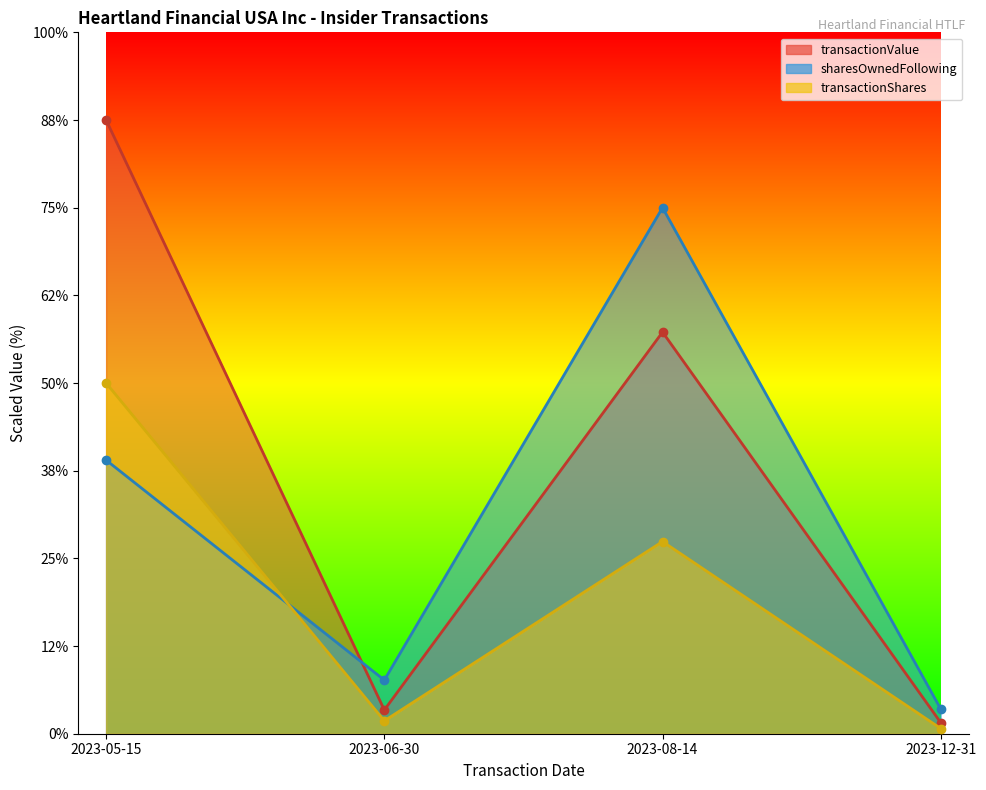

Reading right to left, transcribe all the data shown in this chart.

transactionShares: 2023-12-31=594.5	2023-08-14=21917.8	2023-06-30=1468.5	2023-05-15=40000.0
transactionValue: 2023-12-31=1258.8	2023-08-14=45810.0	2023-06-30=2706.6	2023-05-15=70000.0
sharesOwnedFollowingTransaction: 2023-12-31=2807.8	2023-08-14=60000.0	2023-06-30=6115.9	2023-05-15=31207.2